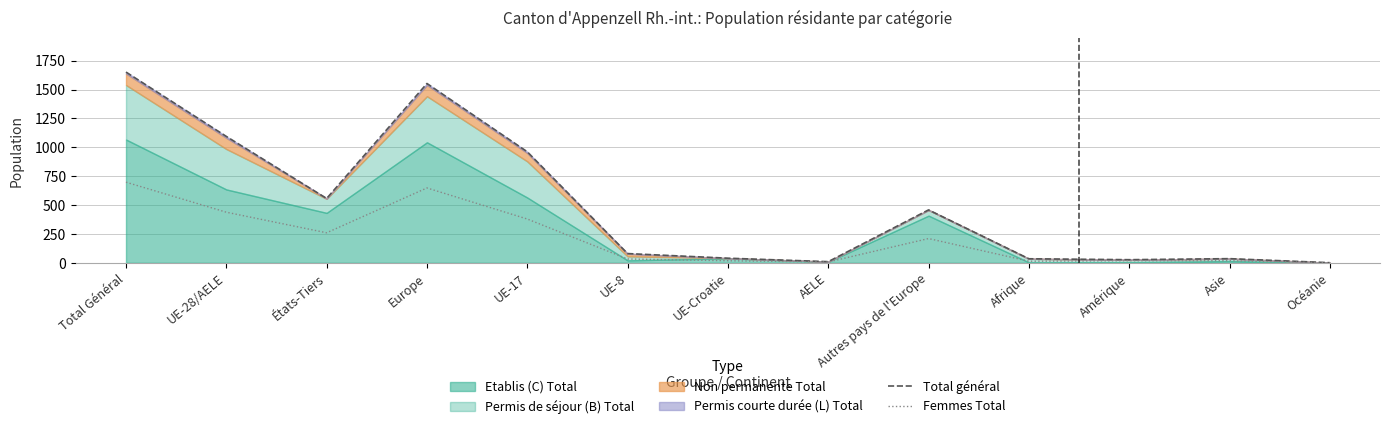

True or false: Total général has more than 2 points higher than both neighbors.

True